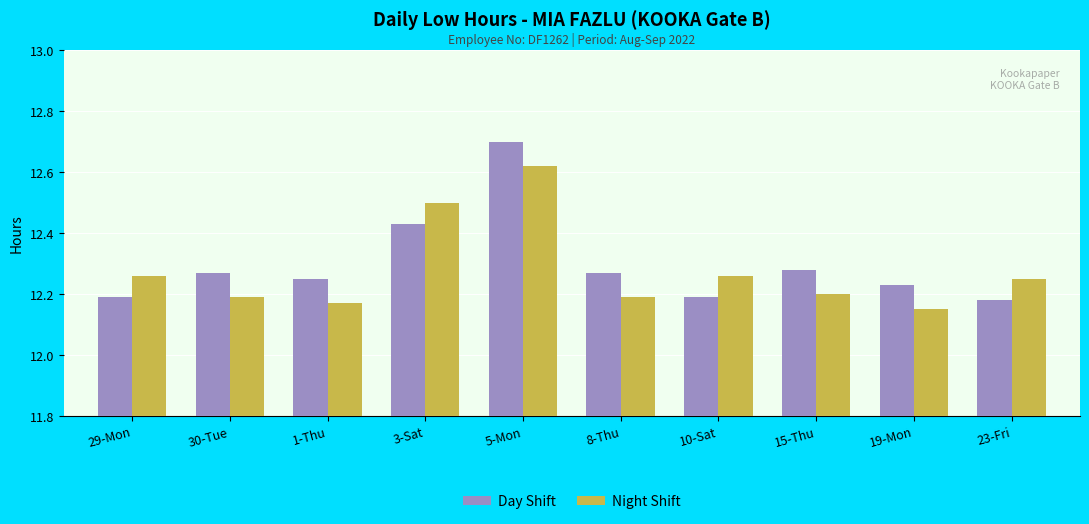

What is the sum of the Day Shift values at 1-Thu and 15-Thu?

24.5